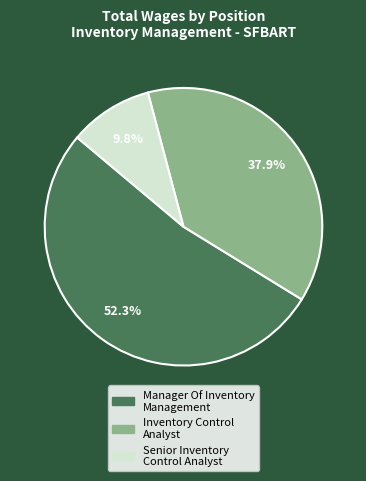

How many segments does this pie chart have?

3